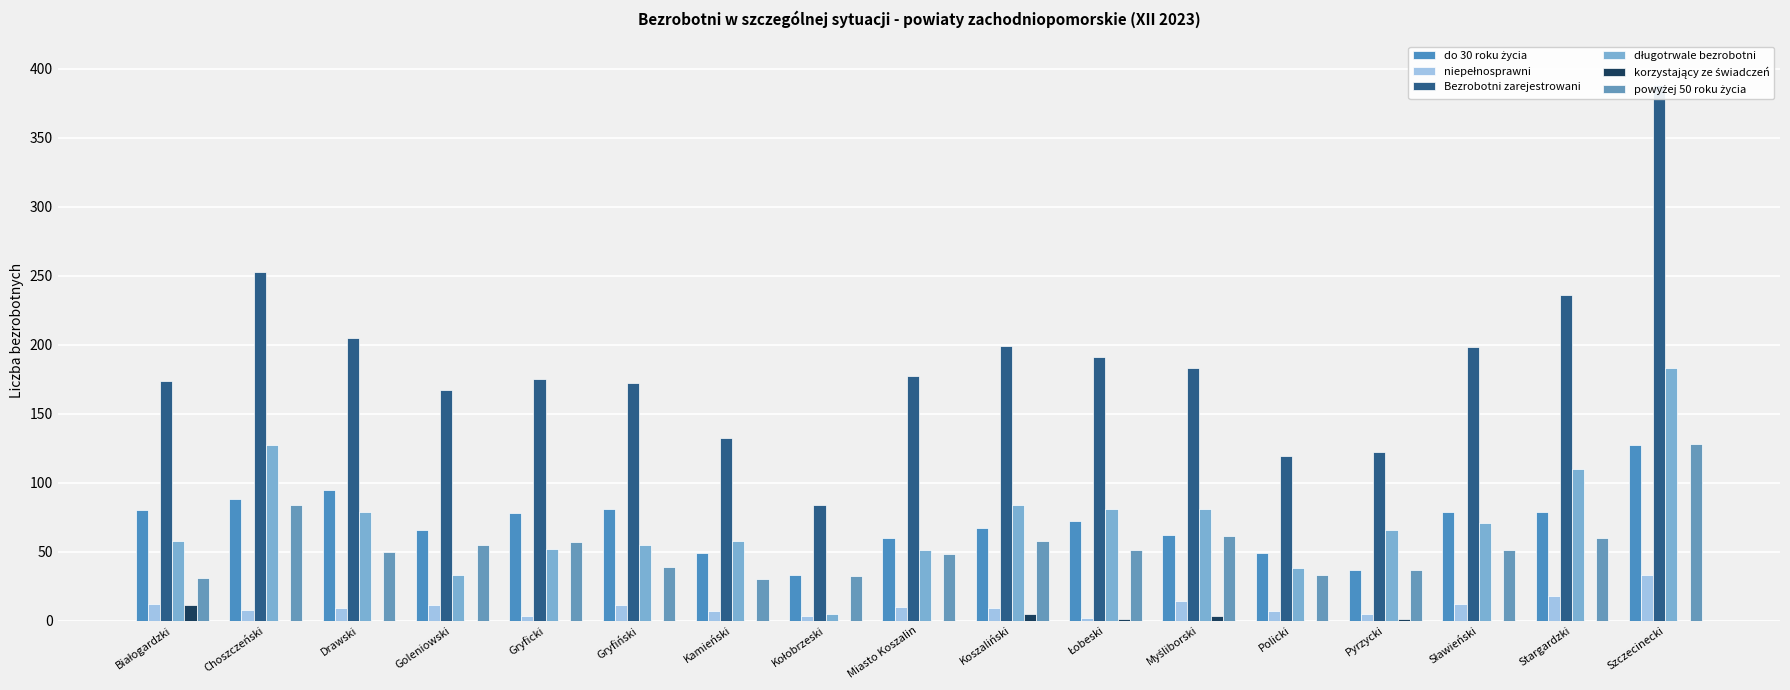

Reading left to right, extract all data points from this chart.

do 30 roku życia: 80	88	95	66	78	81	49	33	60	67	72	62	49	37	79	79	127
niepełnosprawni: 12	8	9	11	3	11	7	3	10	9	2	14	7	5	12	18	33
Bezrobotni zarejestrowani: 174	253	205	167	175	172	132	84	177	199	191	183	119	122	198	236	388
długotrwale bezrobotni: 58	127	79	33	52	55	58	5	51	84	81	81	38	66	71	110	183
korzystający ze świadczeń: 11	0	0	0	0	0	0	0	0	5	1	3	0	1	0	0	0
powyżej 50 roku życia: 31	84	50	55	57	39	30	32	48	58	51	61	33	37	51	60	128